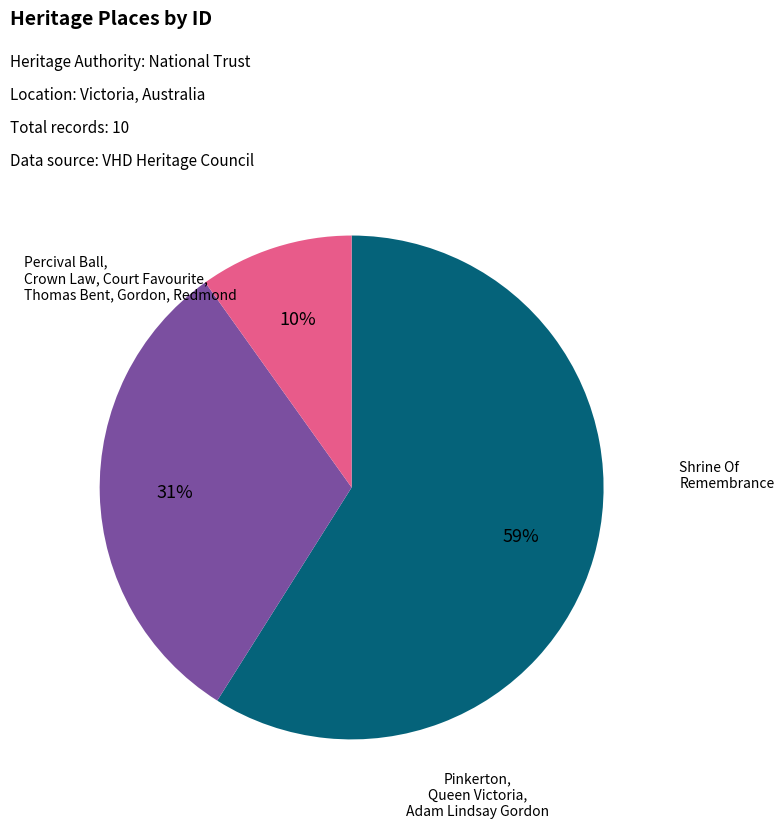

To the nearest percent, what is the difference between the largest and smallest slice percentages?

49%